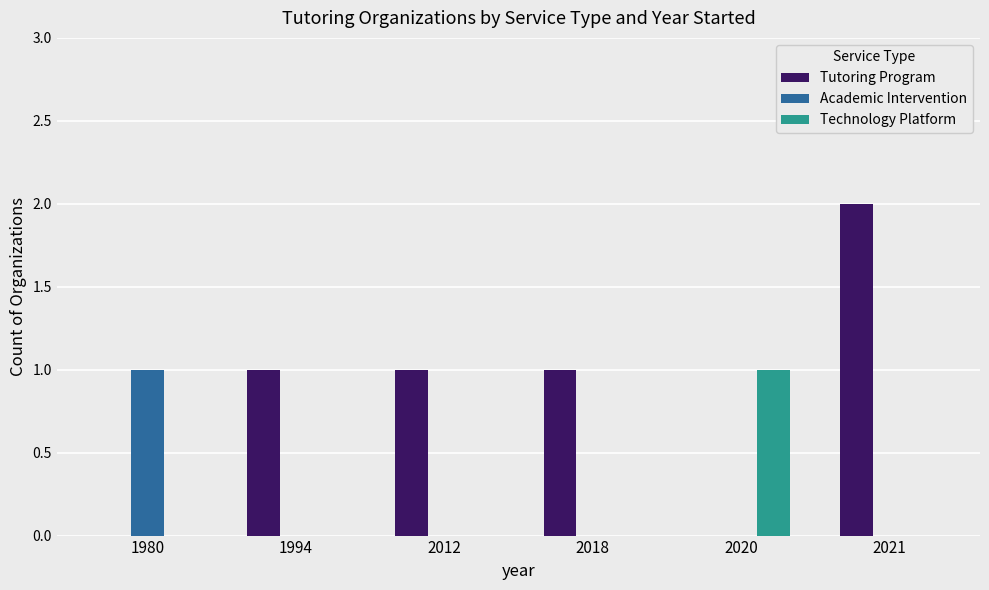

Is the value of Tutoring Program at 2012 greater than the value of Academic Intervention at 1994?

Yes